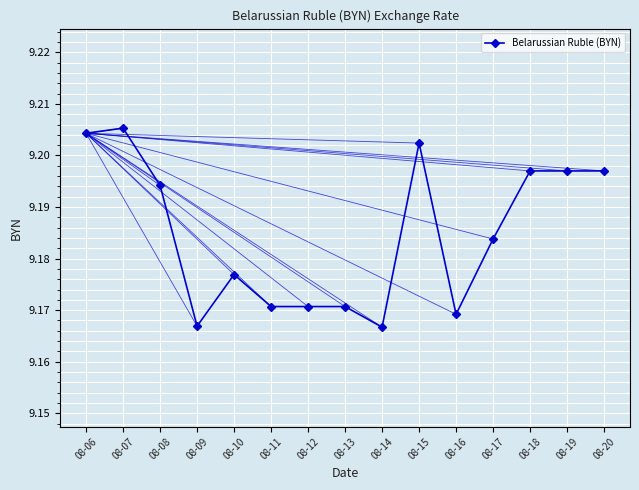

How many lines are shown in the chart?

1